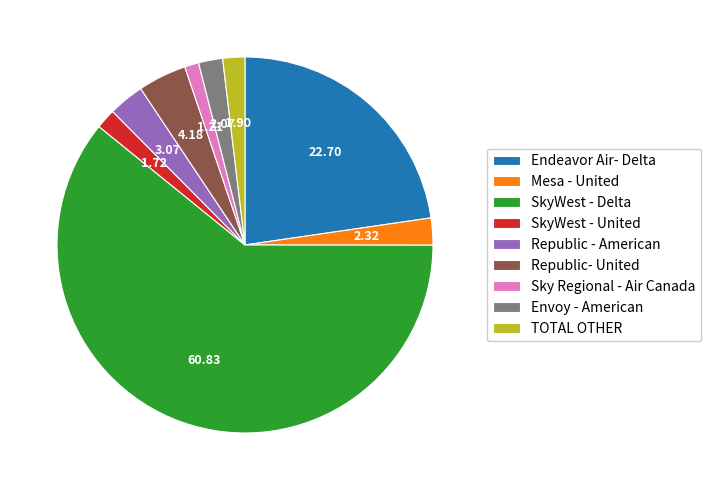

Is the sum of Republic - American and Sky Regional - Air Canada greater than half?

No